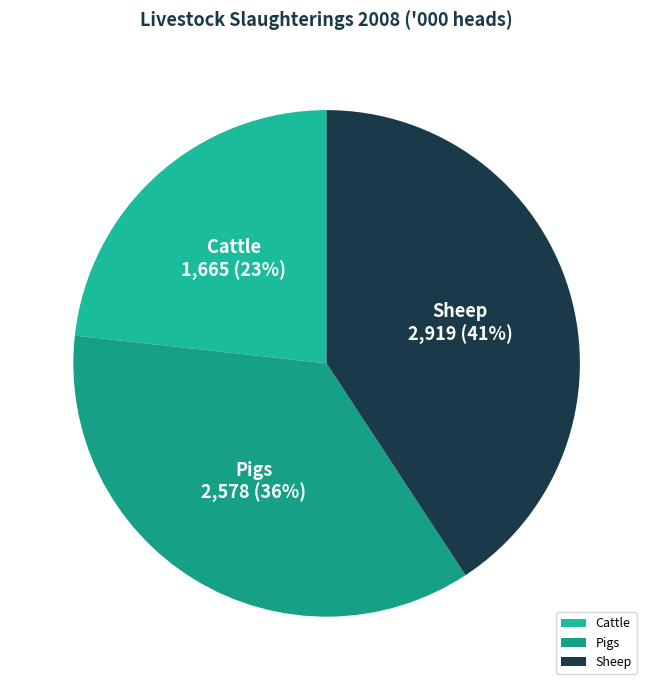

Which has a higher value, Cattle or Sheep?

Sheep